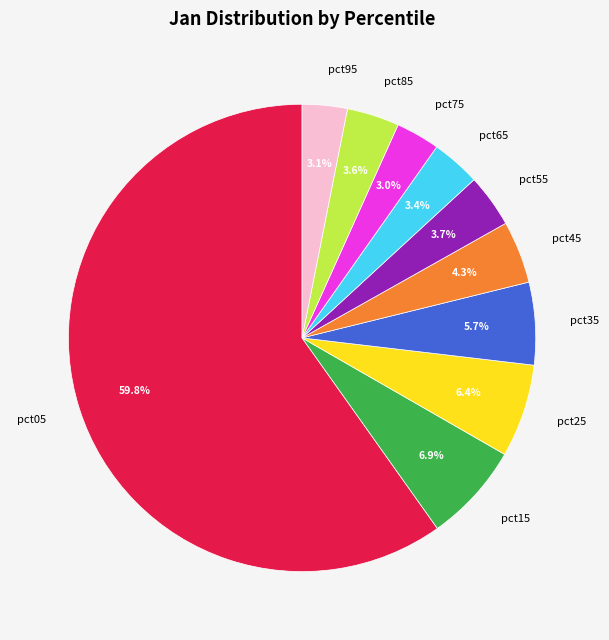

True or false: pct95 accounts for 3% of the total.

True